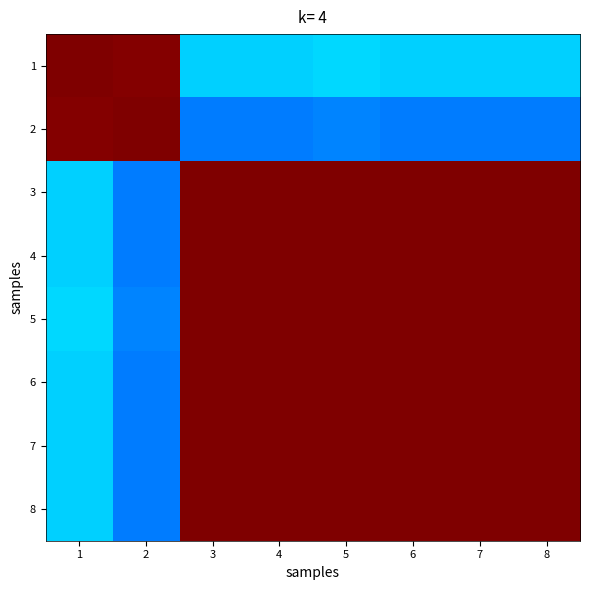

Rank the series at 3 from highest to lowest value.

7, 4, 8, 3, 6, 5, 1, 2